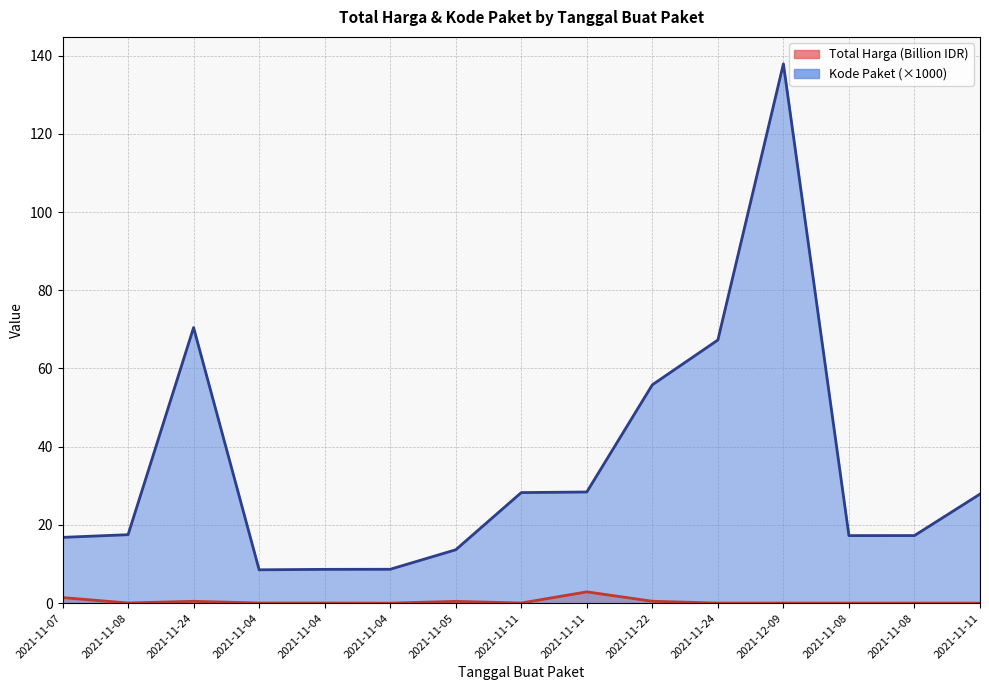

The value of Kode Paket at 2021-11-08 is 17.3. True or false?

True